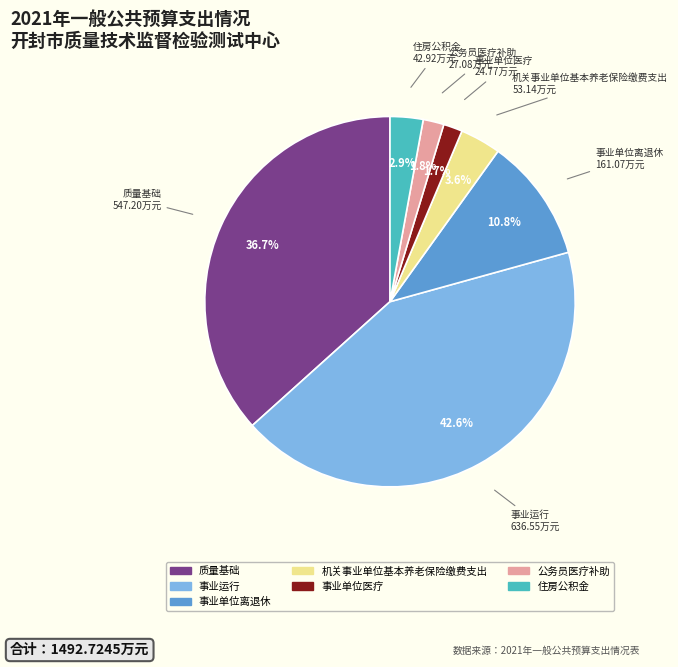

Is there a majority slice in this chart?

No